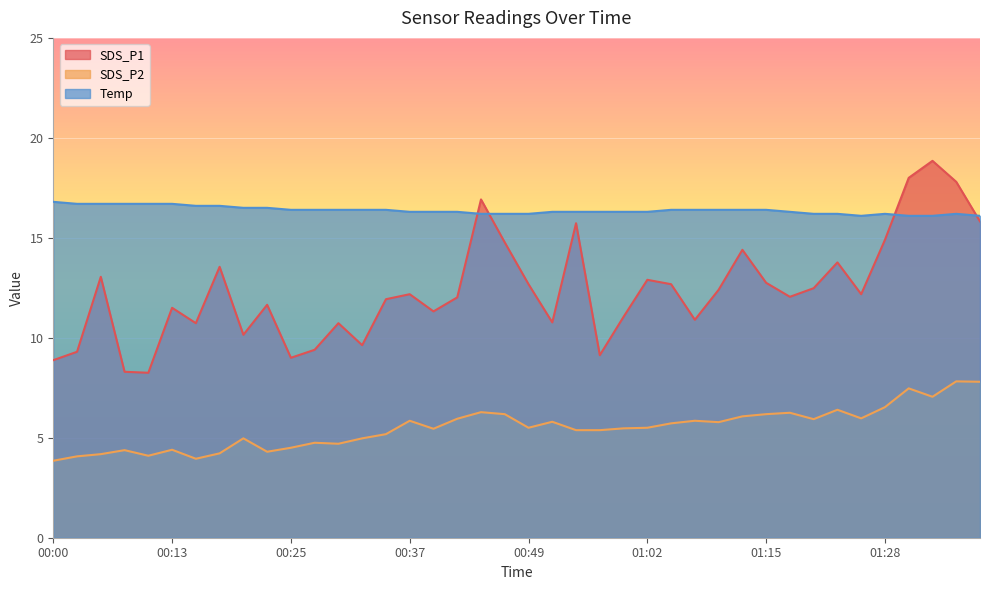

Which category has the highest value in the SDS_P2 series?

01:36